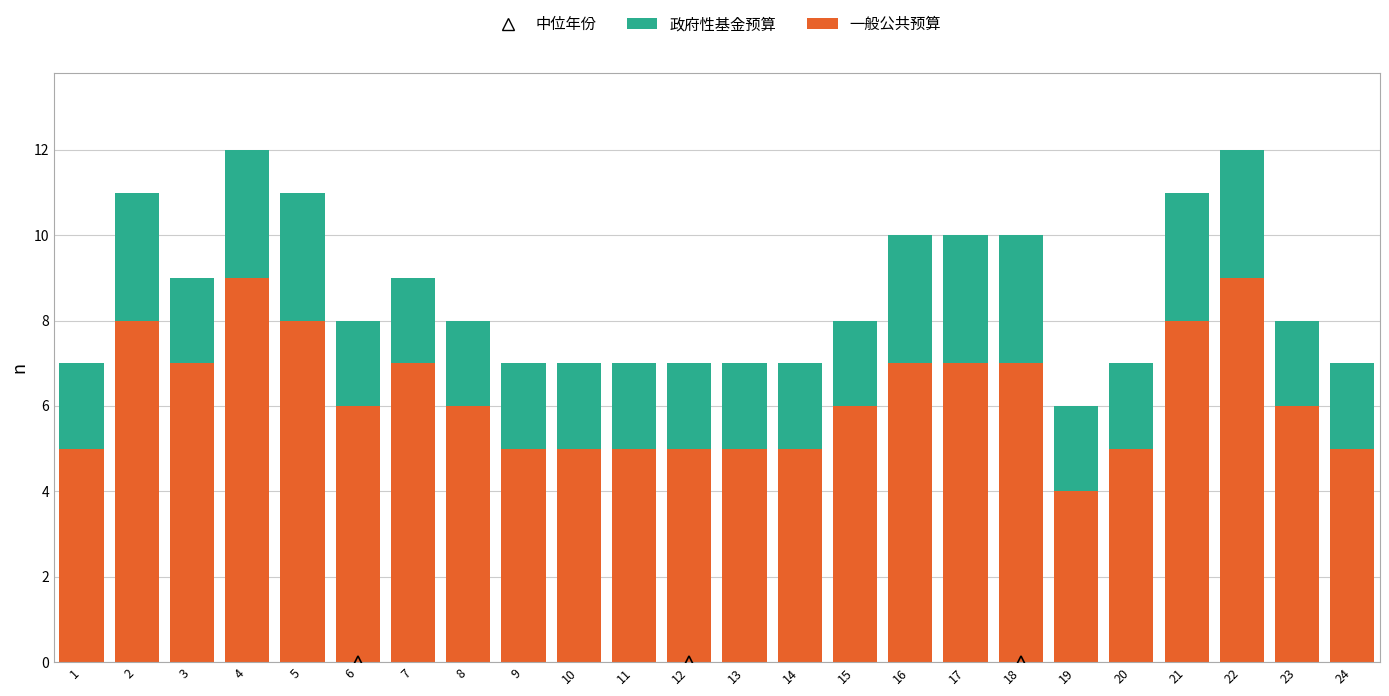

Count the 一般公共预算 values in the range 5 to 7.

18